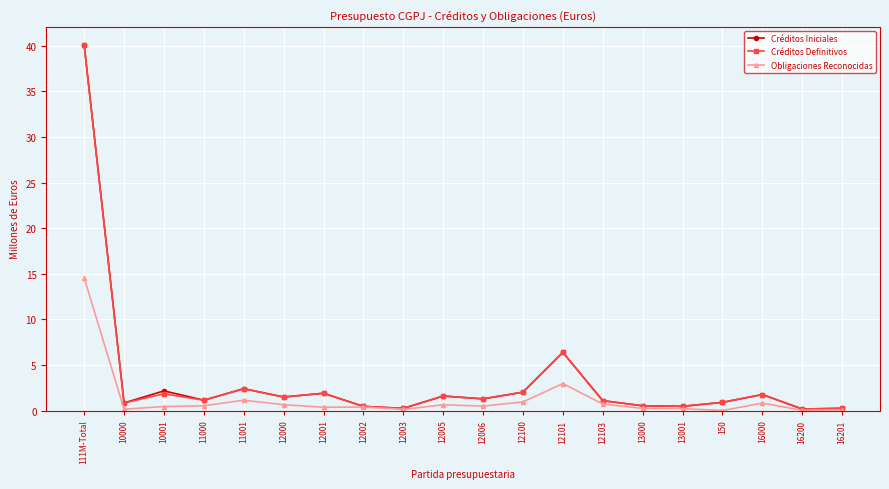

What are all the series names shown in the legend?

Créditos Iniciales, Créditos Definitivos, Obligaciones Reconocidas